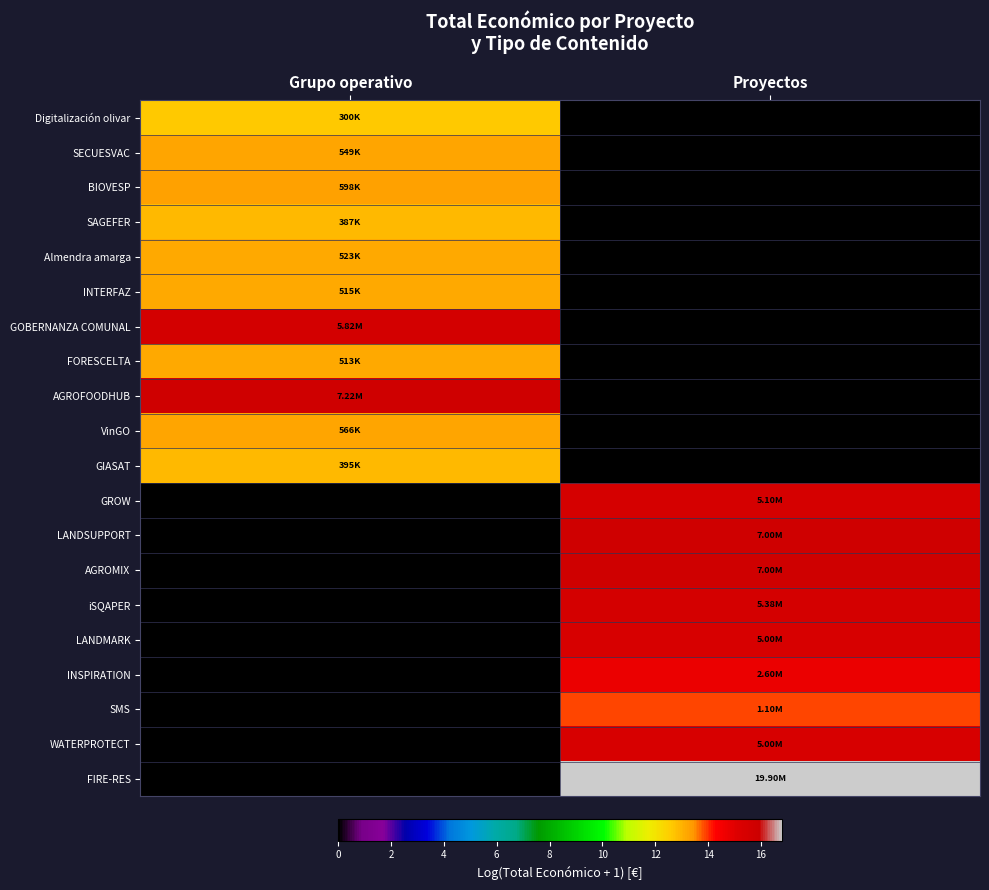

What is the total value across all series at Grupo operativo?

149.0